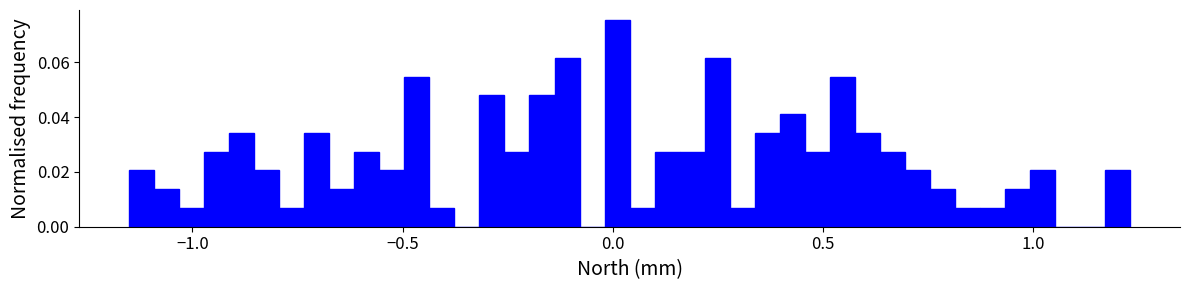

Around what value on the x-axis is the tallest bar? Give the approximate position of its centre, as read against the axis.

0.00